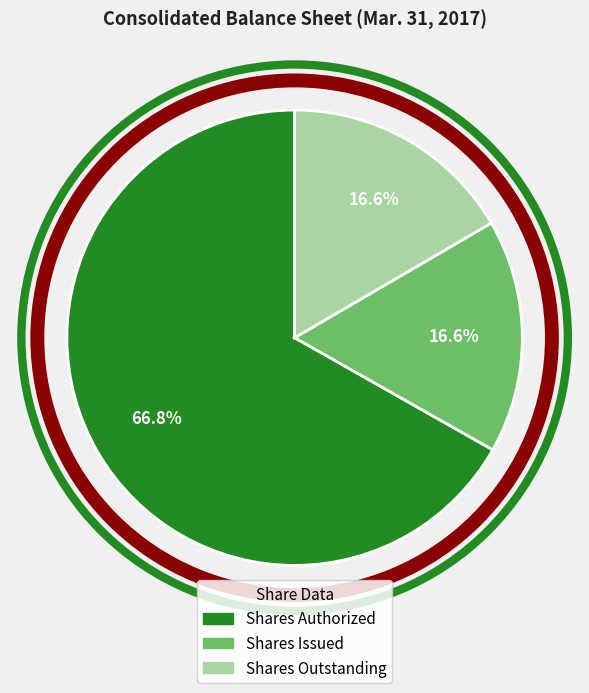

Combined, do Shares Authorized and Shares Issued account for over 50%?

Yes